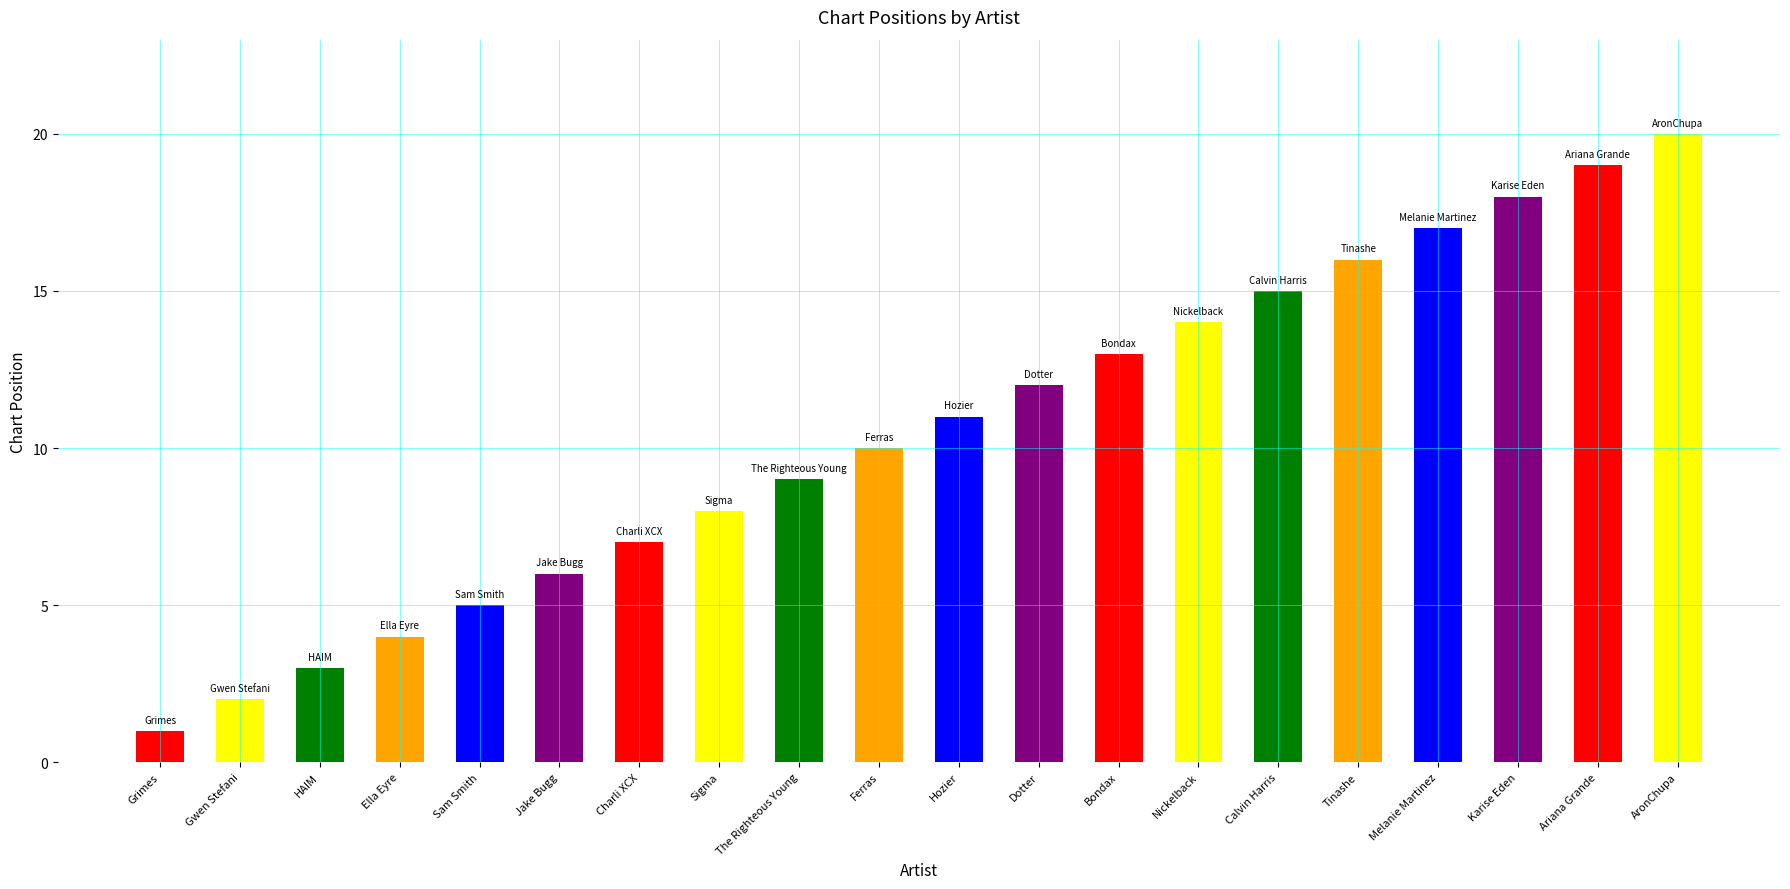

List the labels in order of value, largest first.

AronChupa, Ariana Grande, Karise Eden, Melanie Martinez, Tinashe, Calvin Harris, Nickelback, Bondax, Dotter, Hozier, Ferras, The Righteous Young, Sigma, Charli XCX, Jake Bugg, Sam Smith, Ella Eyre, HAIM, Gwen Stefani, Grimes